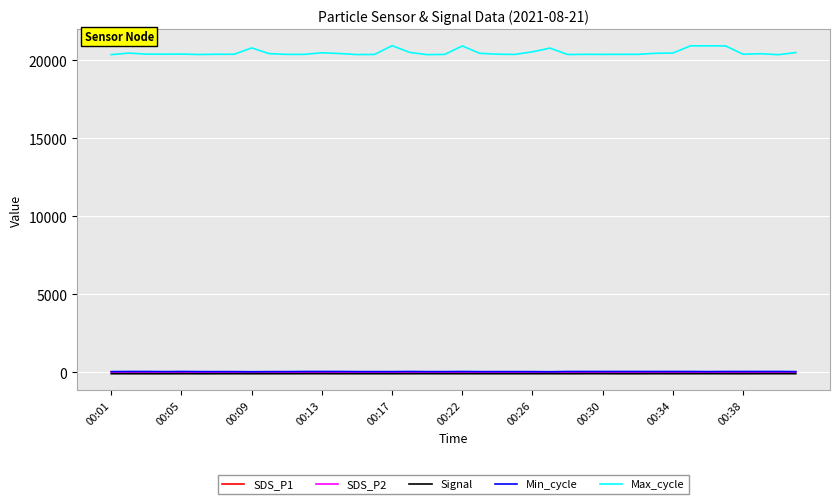

In SDS_P1, how many points are lower than both neighbors (excluding endpoints)?

14